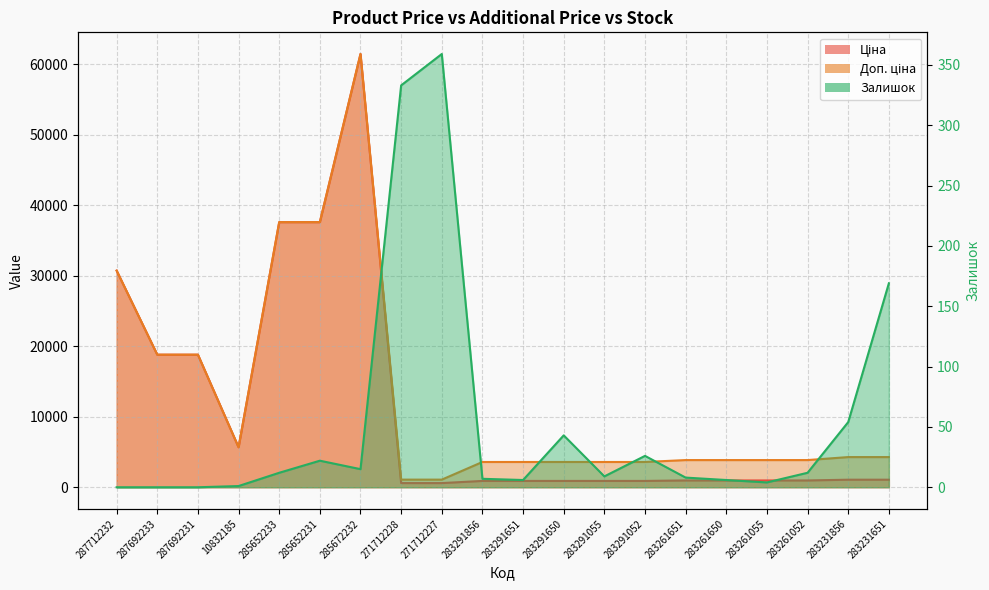

How many values in the Ціна series are below 963?

7